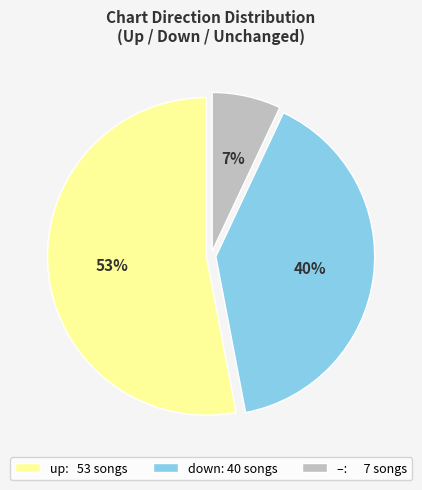

To the nearest percent, what is the average slice percentage?

33%